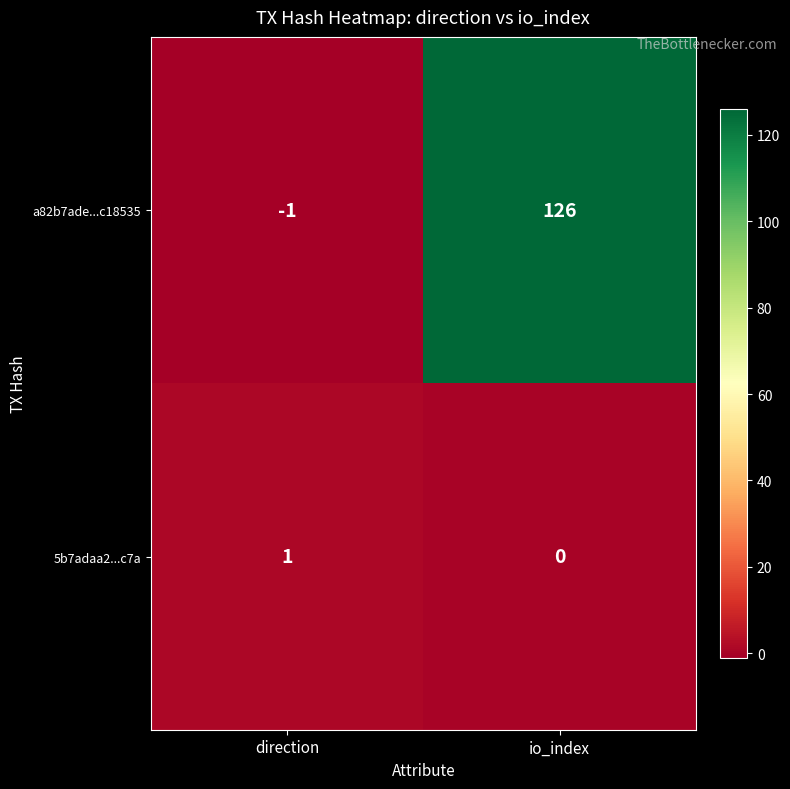

What is the total value across all series at io_index?

126